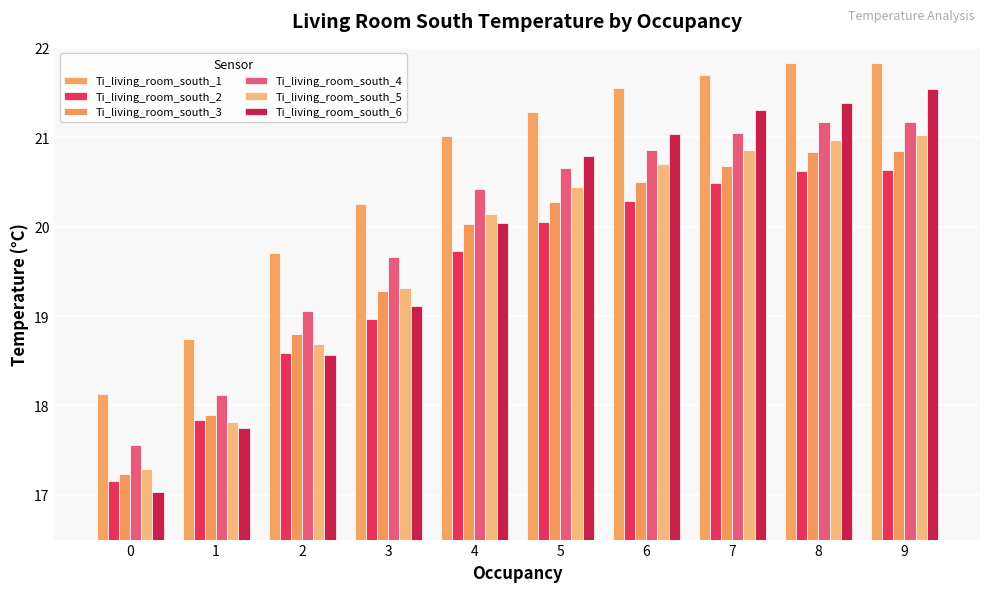

Between 2 and 7, which is larger?

7